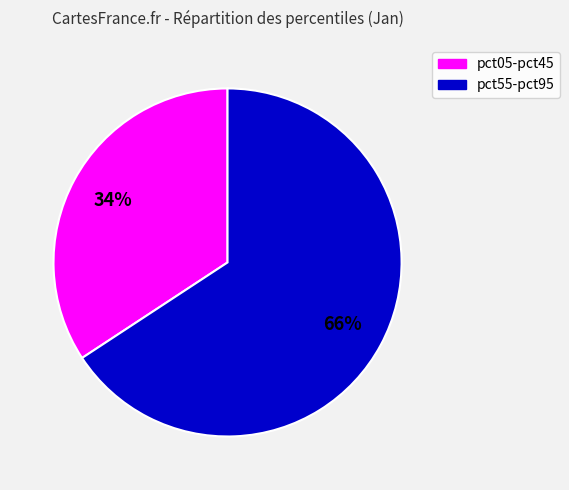

How many segments does this pie chart have?

2